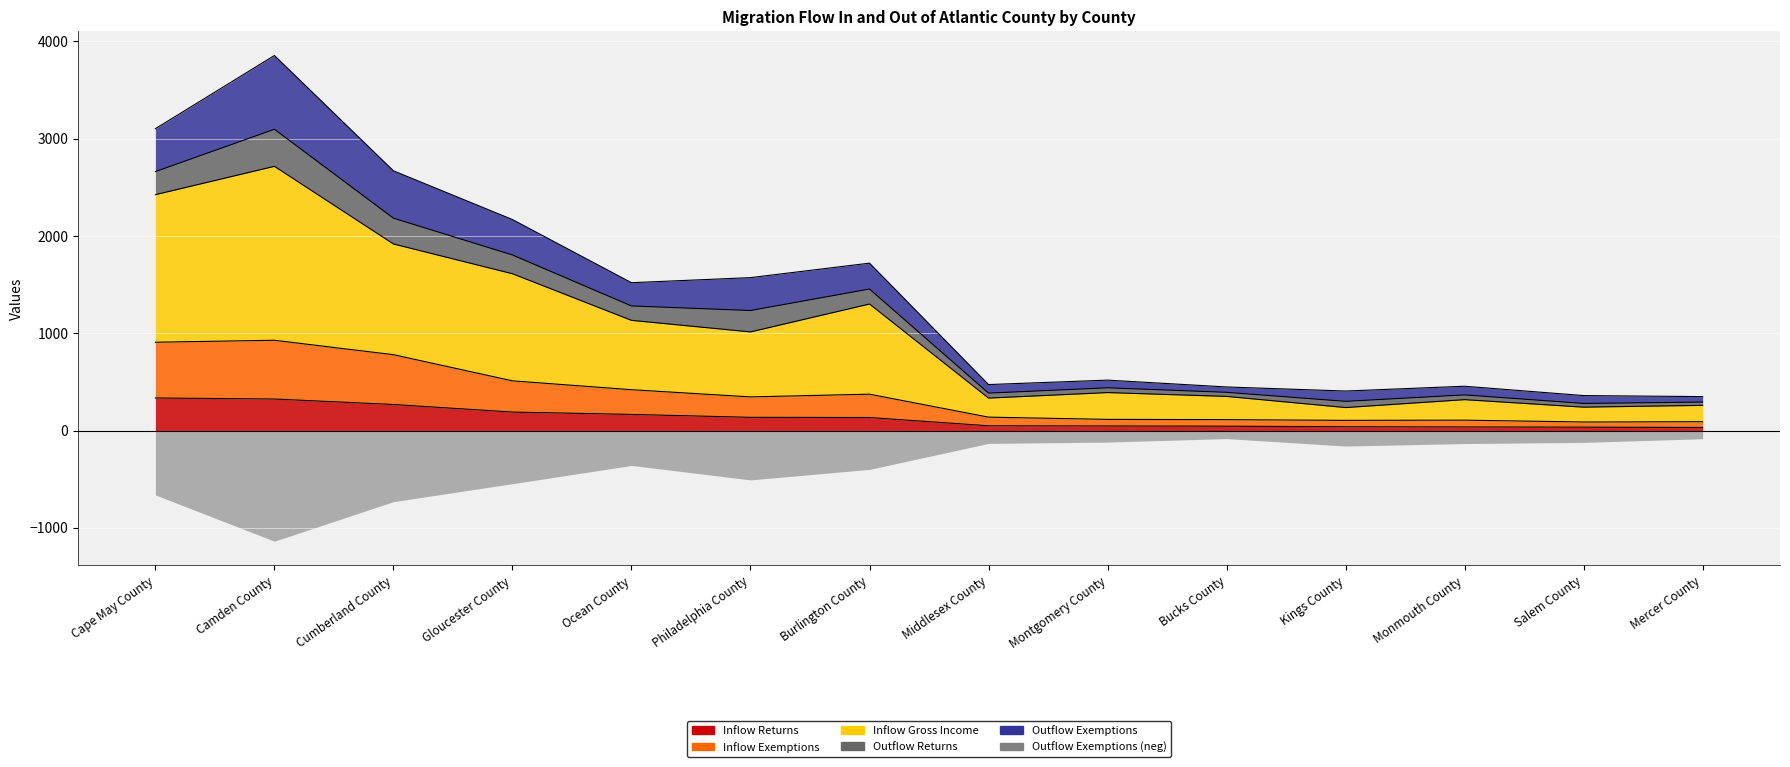

At which label is Inflow Exemptions closest to 508?

Gloucester County